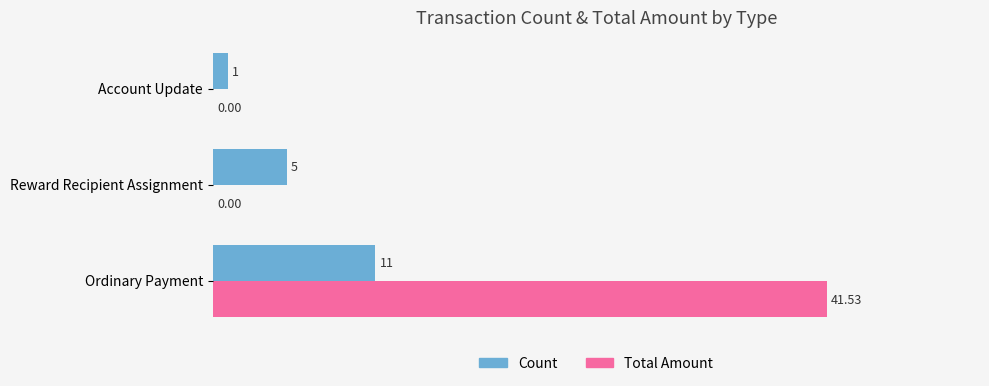

What is the sum of all Count values?

17.0